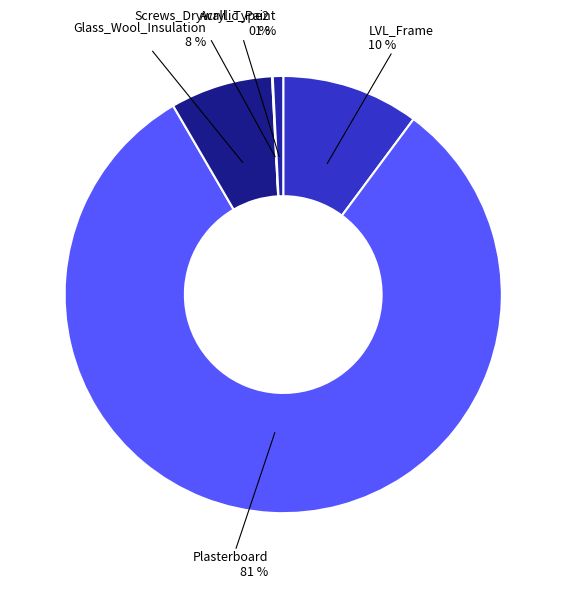

Which category has the biggest portion of the pie?

Plasterboard